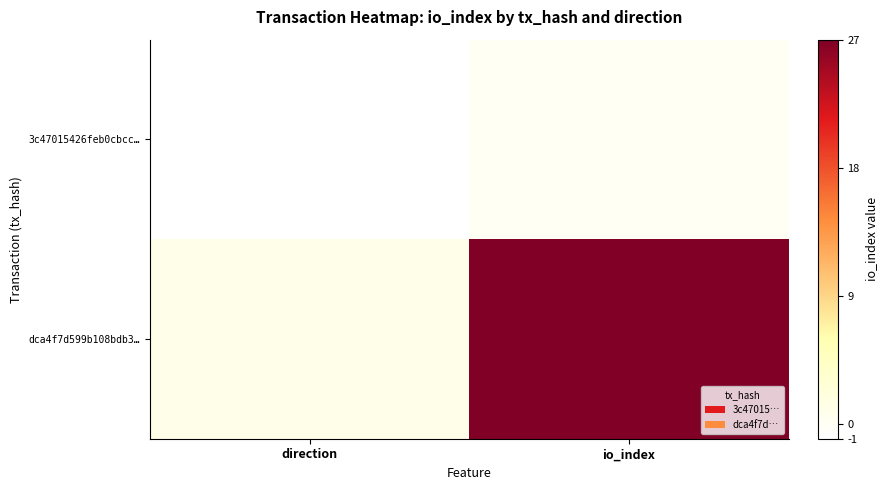

Reading left to right, what are all the values shown in this chart?

3c47015426feb0cbcc…: direction=-1	io_index=0
dca4f7d599b108bdb3…: direction=1	io_index=27